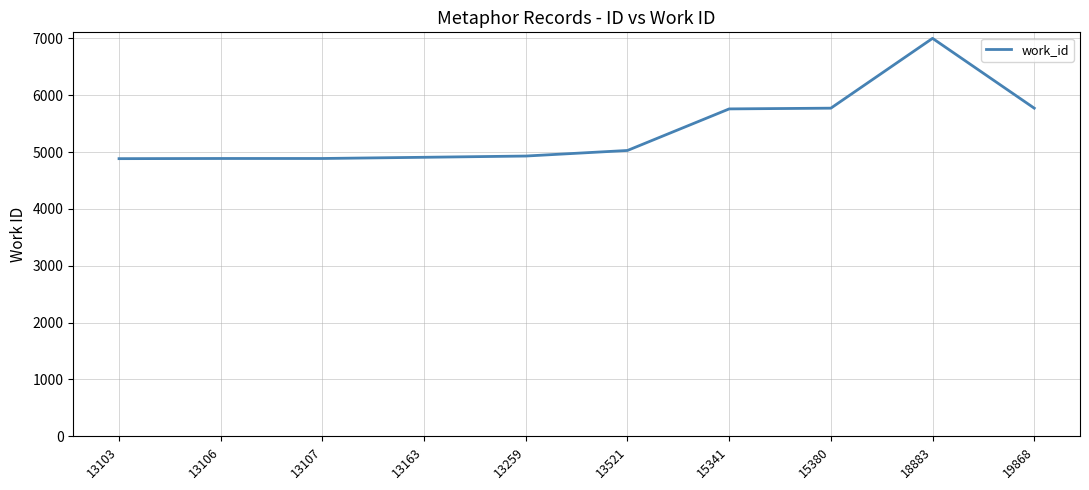

What is the difference between the maximum and minimum values?

2116